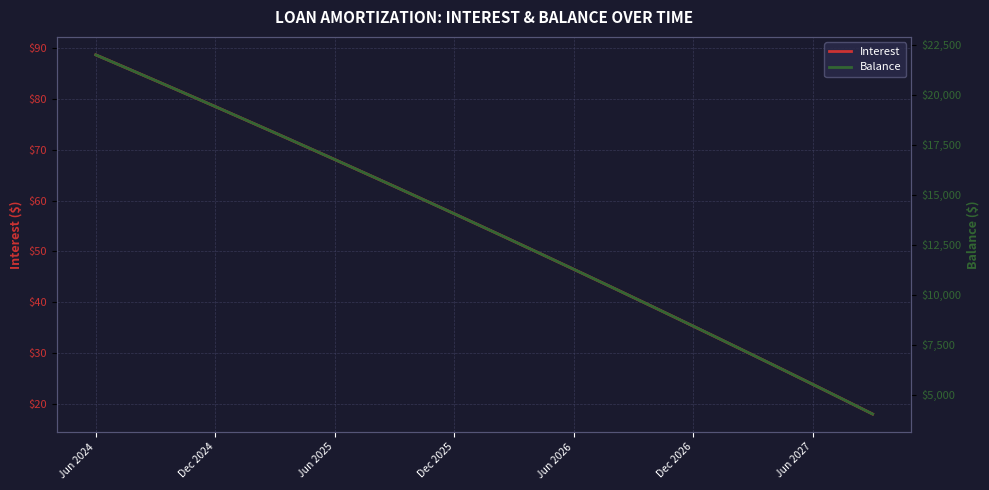

At which label does Interest first exceed 55?

Jun 2024